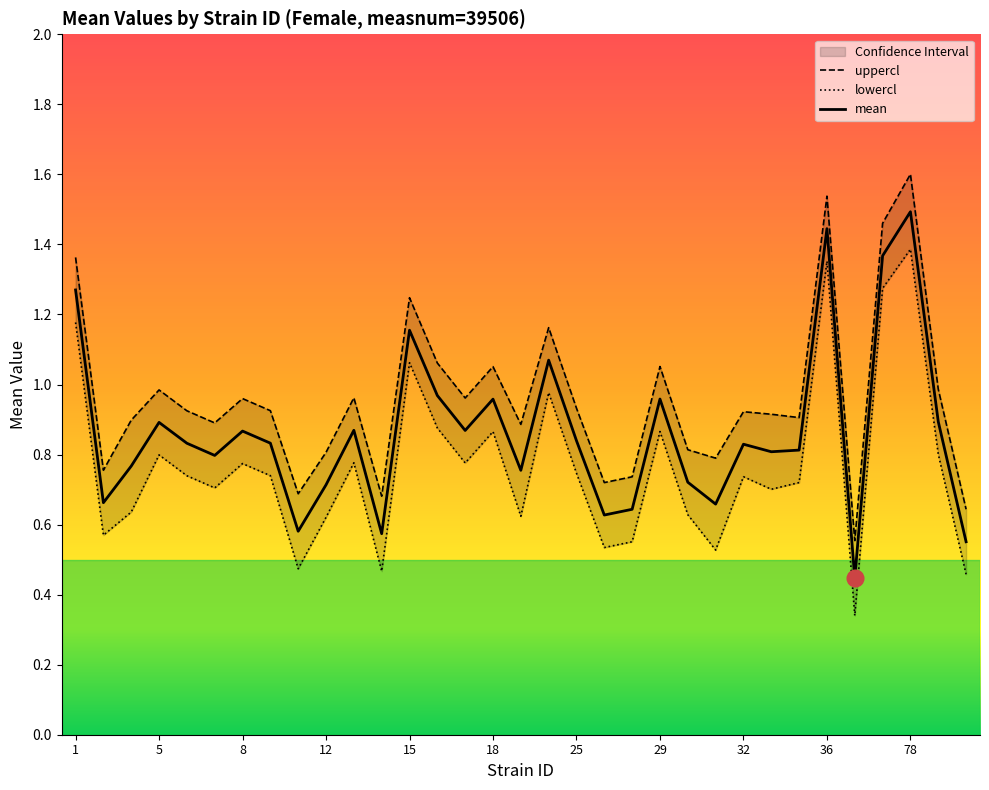

What is the sum of all uppercl values?

31.8